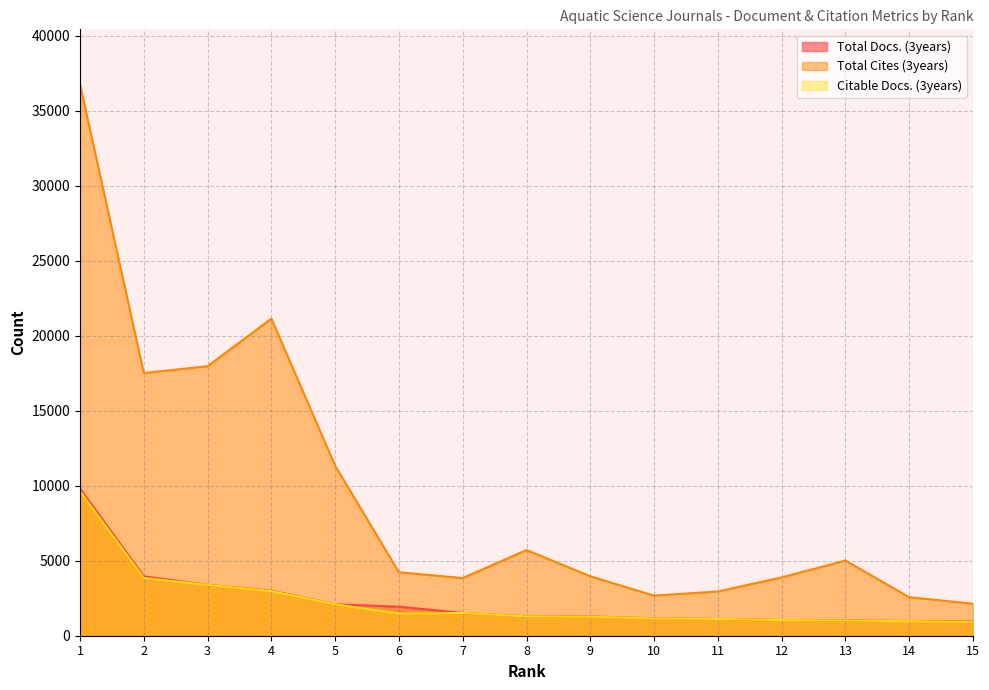

What is the value of the Total Docs. (3years) point at the 7th from the left?

1518